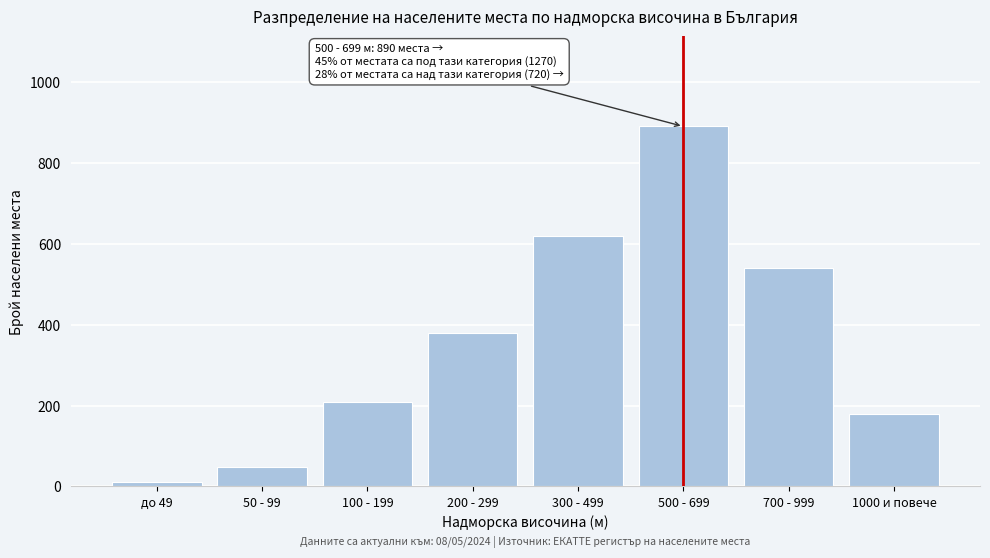

Reading left to right, list all the values displayed in this chart.

до 49=12	50 - 99=48	100 - 199=210	200 - 299=380	300 - 499=620	500 - 699=890	700 - 999=540	1000 и повече=180